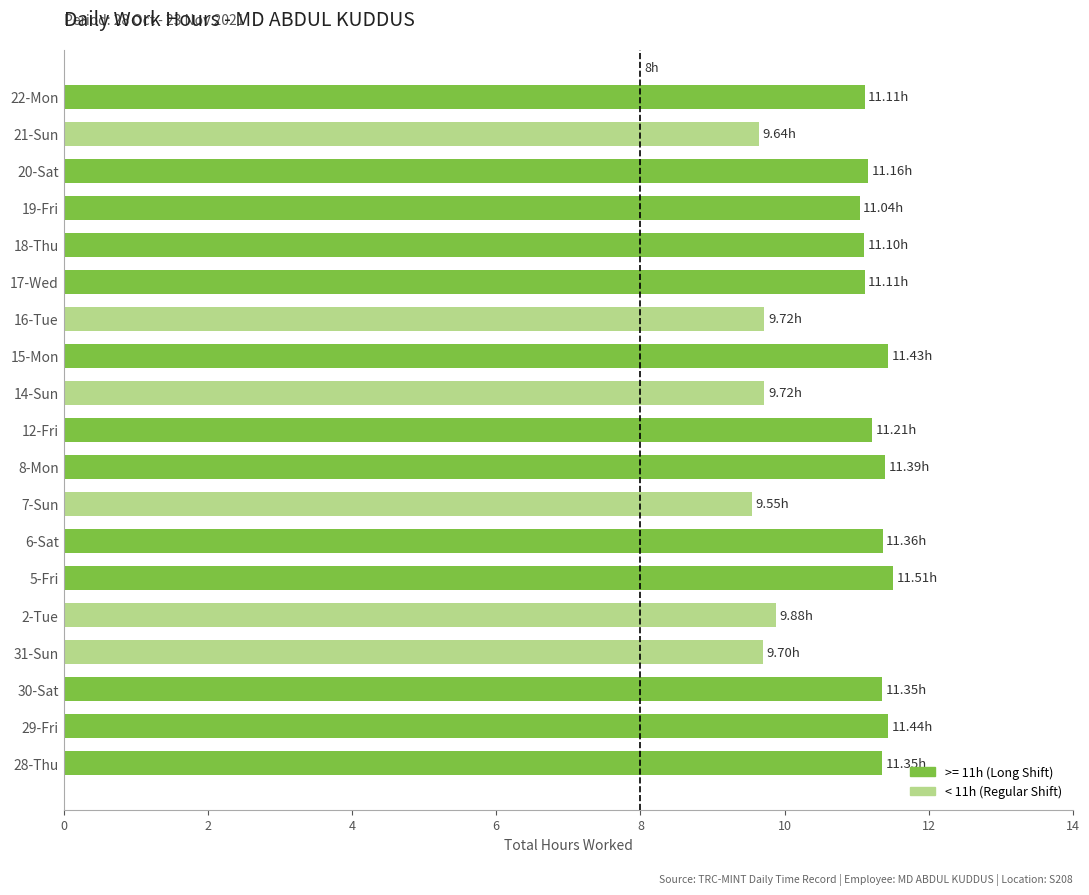

What is the ratio of the value at 7-Sun to the value at 17-Wed?

0.9